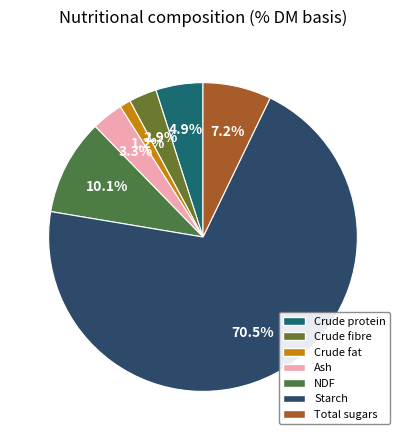

How much of the chart is everything except Total sugars?

92.8%